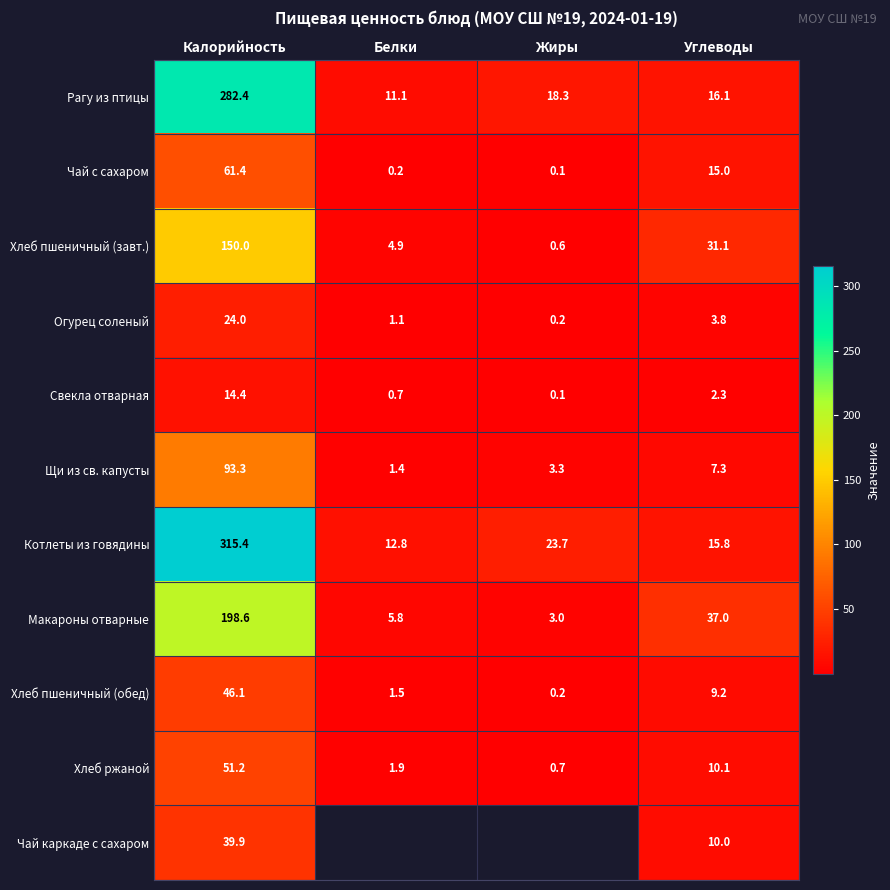

What is the maximum value shown in the chart?

315.4